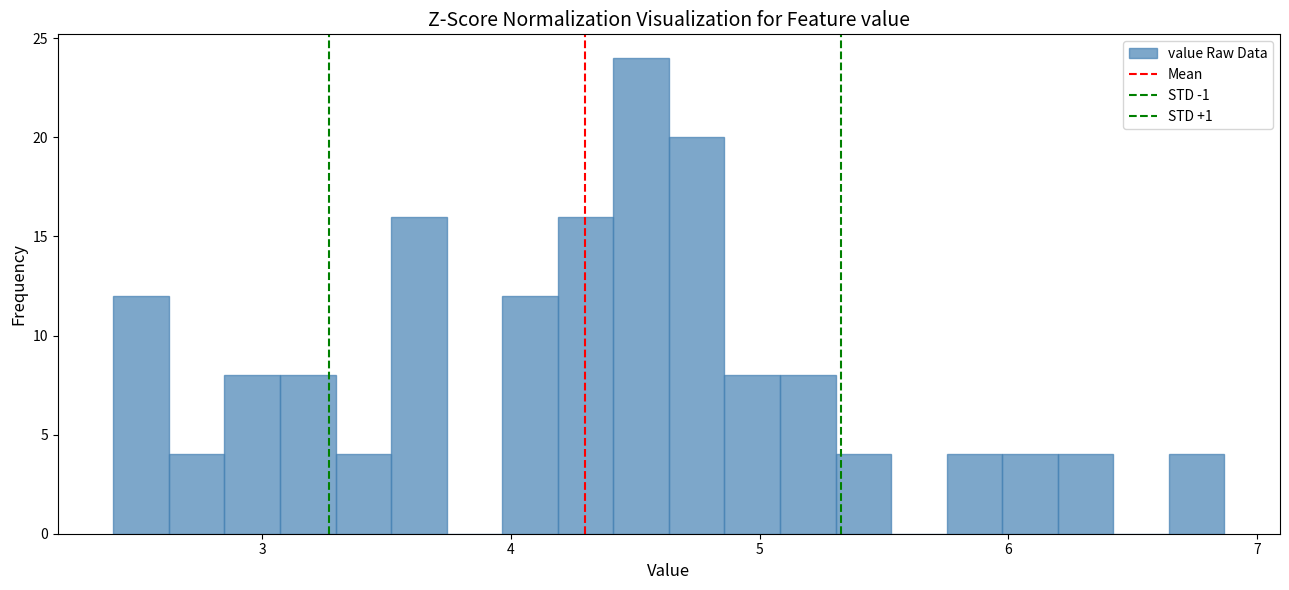

Around what value on the x-axis is the tallest bar? Give the approximate position of its centre, as read against the axis.

4.5